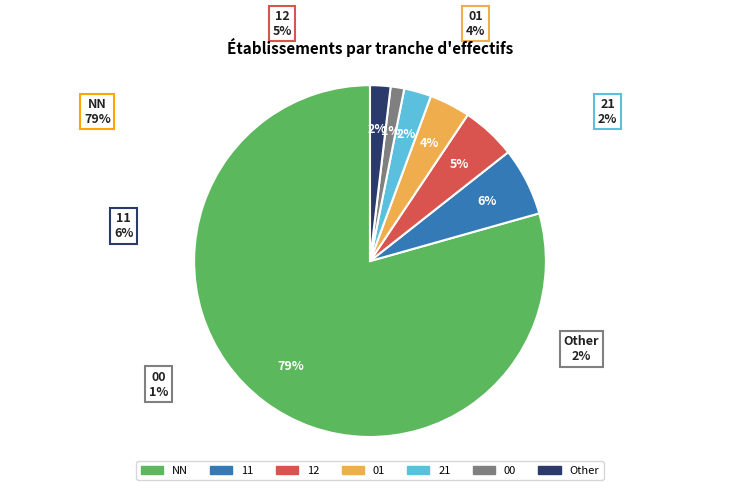

Which has a higher value, 11 or 01?

11